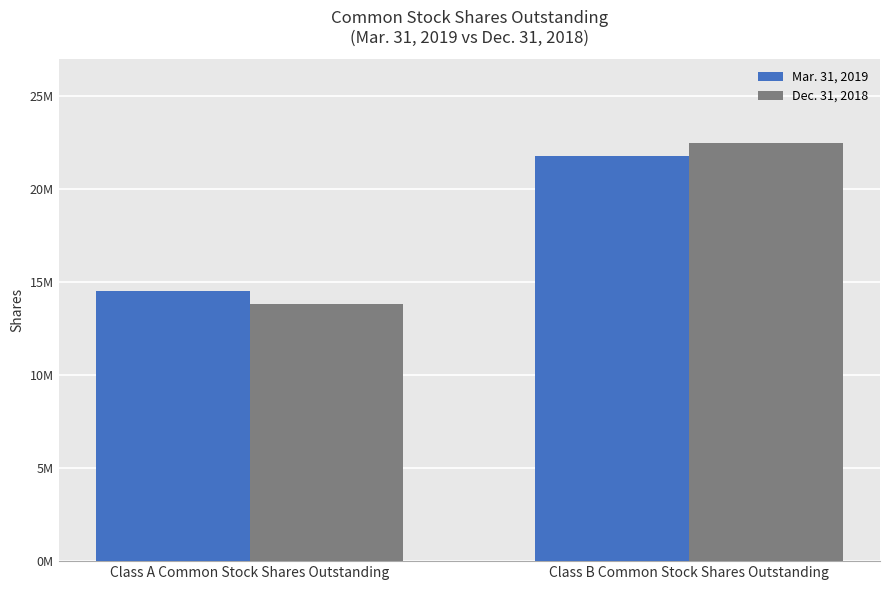

What is the difference between the Mar. 31, 2019 values at Class A Common Stock Shares Outstanding and Class B Common Stock Shares Outstanding?

7241000